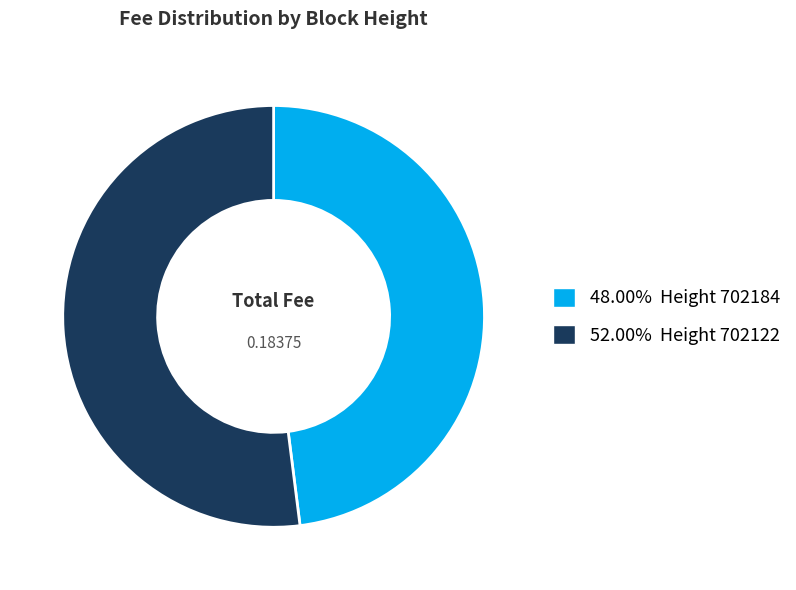

Is there a majority slice in this chart?

Yes